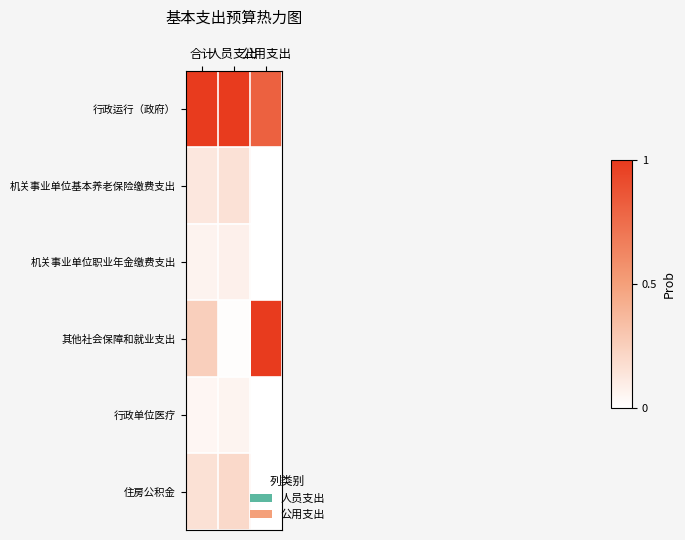

Reading left to right, what are all the values shown in this chart?

行政运行（政府）: 合计=1.0	人员支出=1.0	公用支出=0.8
机关事业单位基本养老保险缴费支出: 合计=0.1	人员支出=0.2	公用支出=0.0
机关事业单位职业年金缴费支出: 合计=0.1	人员支出=0.1	公用支出=0.0
其他社会保障和就业支出: 合计=0.3	人员支出=0.0	公用支出=1.0
行政单位医疗: 合计=0.0	人员支出=0.1	公用支出=0.0
住房公积金: 合计=0.2	人员支出=0.2	公用支出=0.0